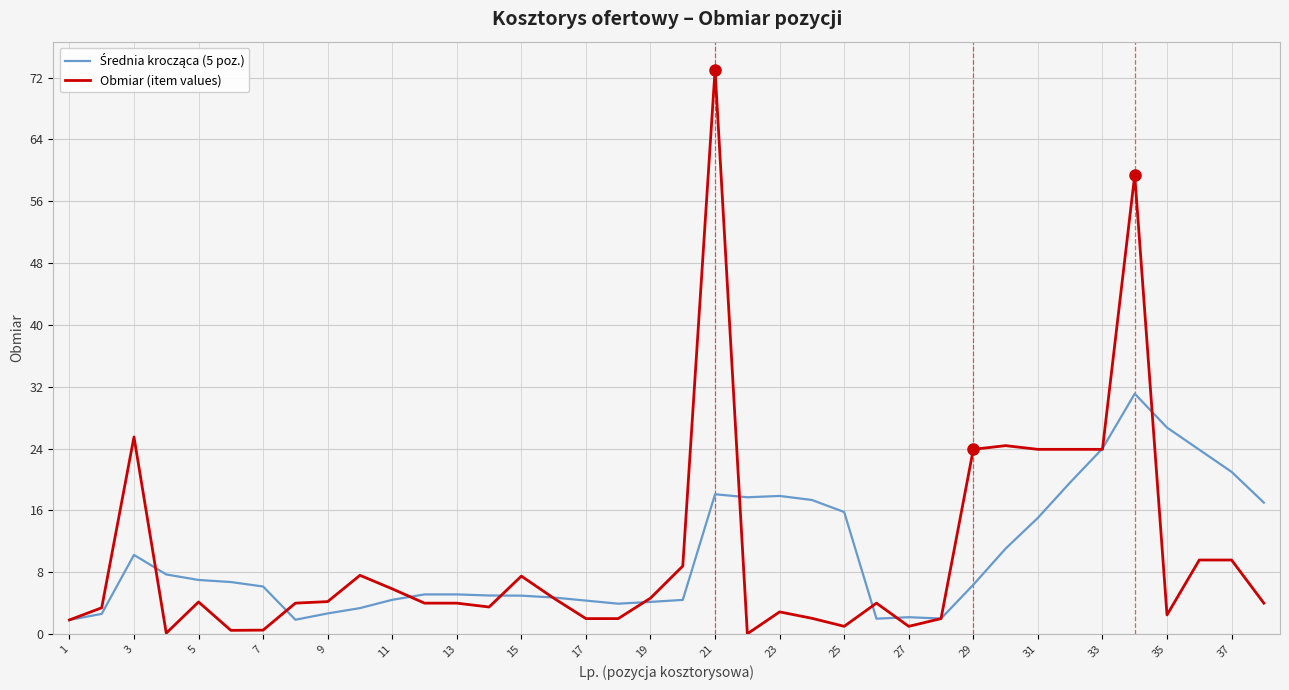

How many lines are shown in the chart?

2